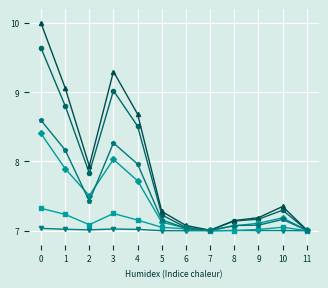

What is the difference between the highest and lowest values at 4?

1.7